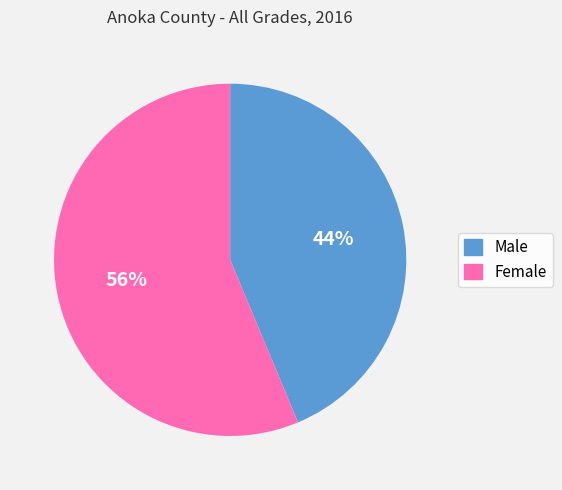

Is the sum of Female and Male greater than half?

Yes